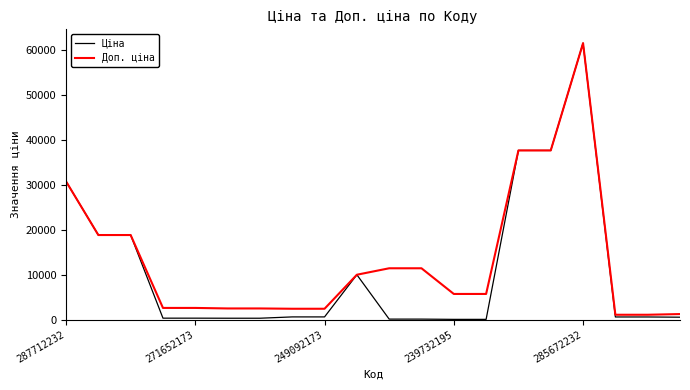

Count the number of data series in this chart.

2